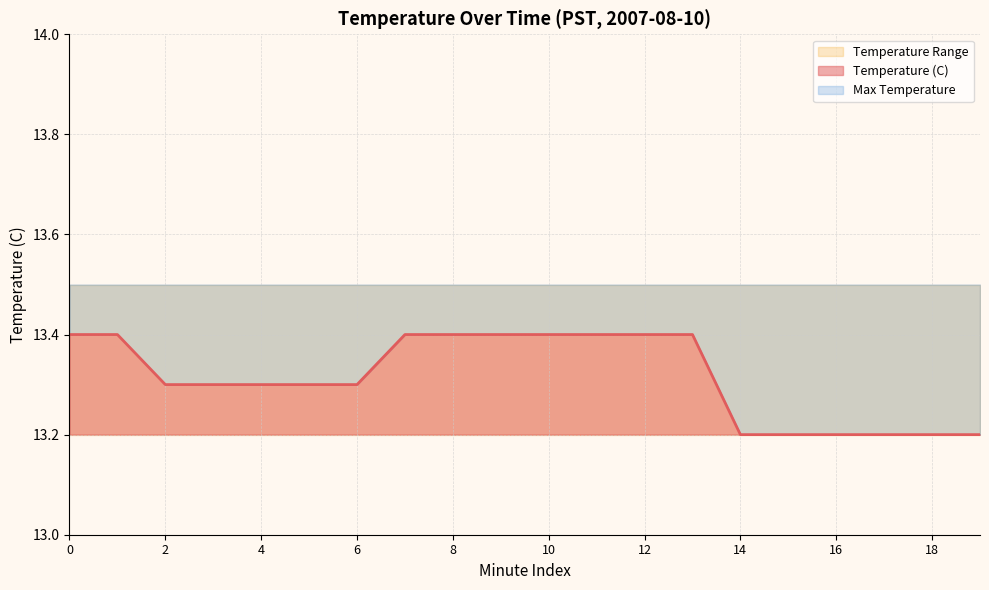

What is the difference between the highest and lowest values at 12?

0.3